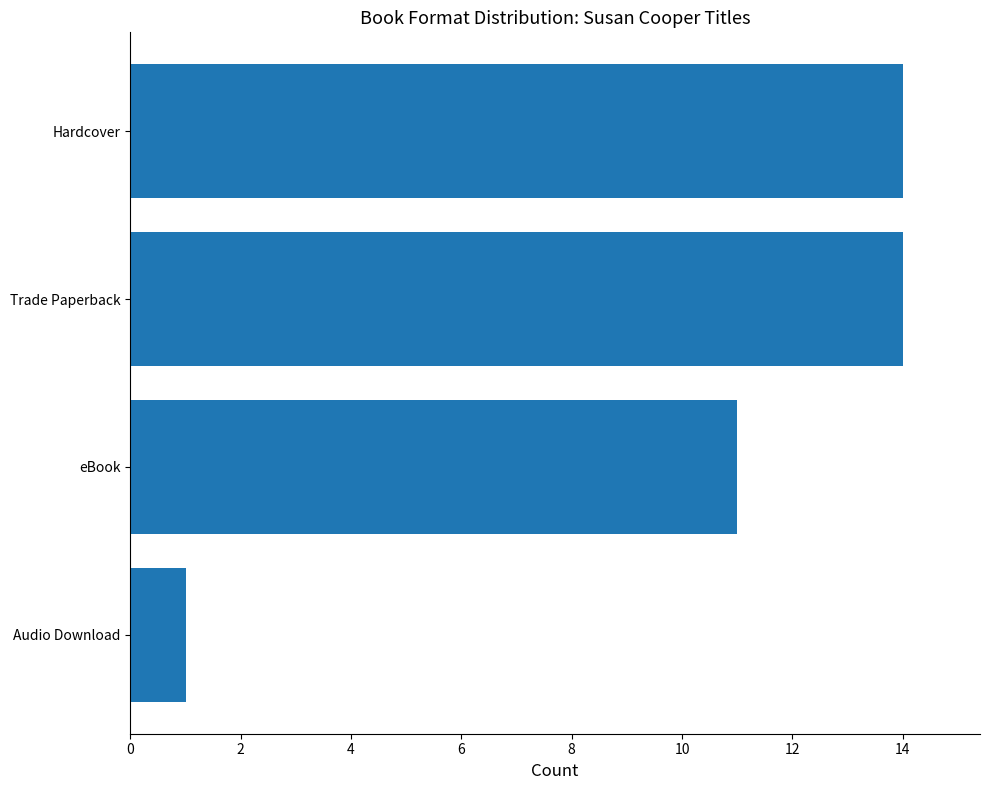

What is the difference between the maximum and minimum values?

13